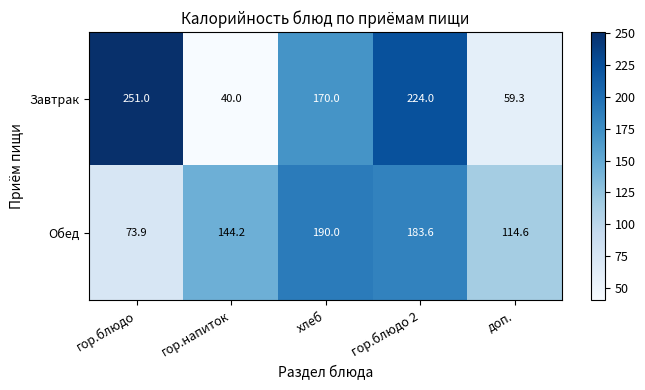

Which label corresponds to the largest value in the chart?

гор.блюдо